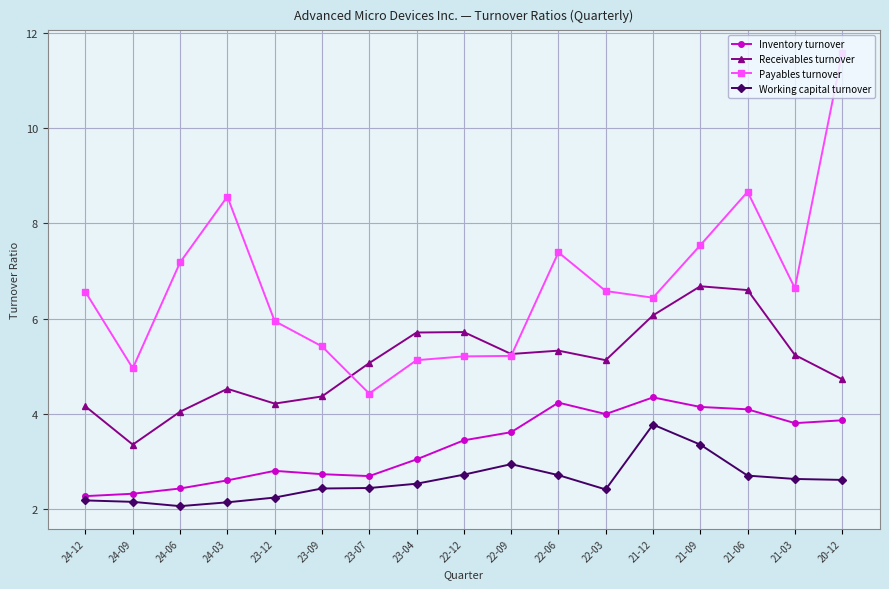

Rank the series at 23-07 from lowest to highest value.

Working capital turnover, Inventory turnover, Payables turnover, Receivables turnover